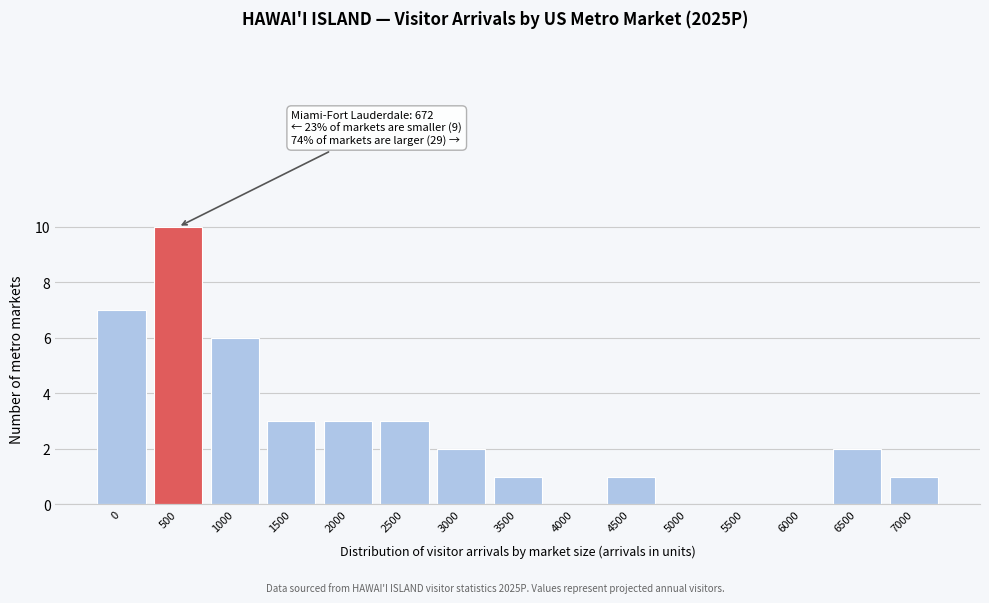

Reading left to right, transcribe all the data shown in this chart.

0=7	500=10	1000=6	1500=3	2000=3	2500=3	3000=2	3500=1	4000=0	4500=1	5000=0	5500=0	6000=0	6500=2	7000=1